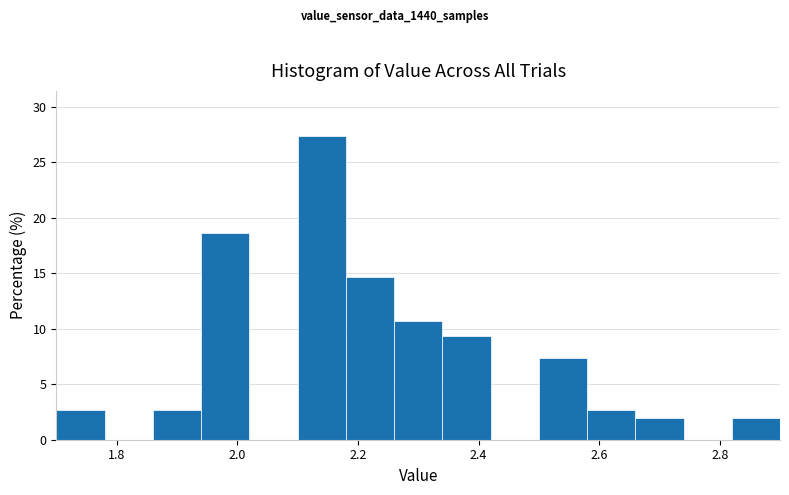

Reading left to right, list every bar in this chart as the range it spans on the x-axis followed by its height. The values are not printed on the chart, so give them approximately, as read against the axis.

1.70 to 1.78: 2.5
1.78 to 1.86: 0
1.86 to 1.94: 2.5
1.94 to 2.02: 18.5
2.02 to 2.10: 0
2.10 to 2.18: 27.5
2.18 to 2.26: 14.5
2.26 to 2.34: 10.5
2.34 to 2.42: 9.5
2.42 to 2.50: 0
2.50 to 2.58: 7.5
2.58 to 2.66: 2.5
2.66 to 2.74: 2.0
2.74 to 2.82: 0
2.82 to 2.90: 2.0